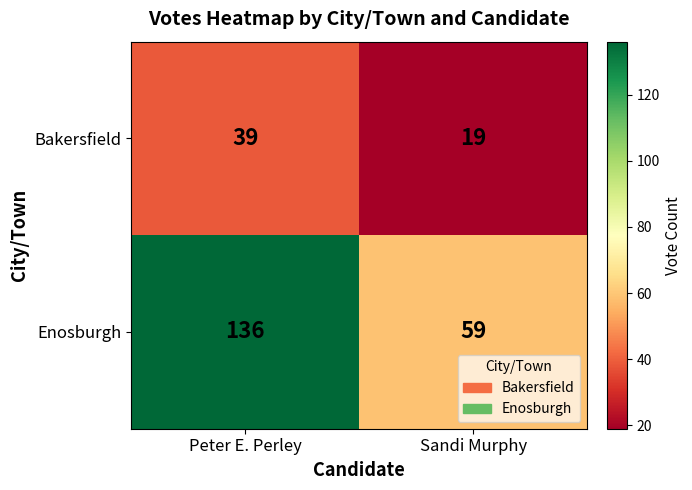

List the series in order of their peak value, highest first.

Enosburgh, Bakersfield